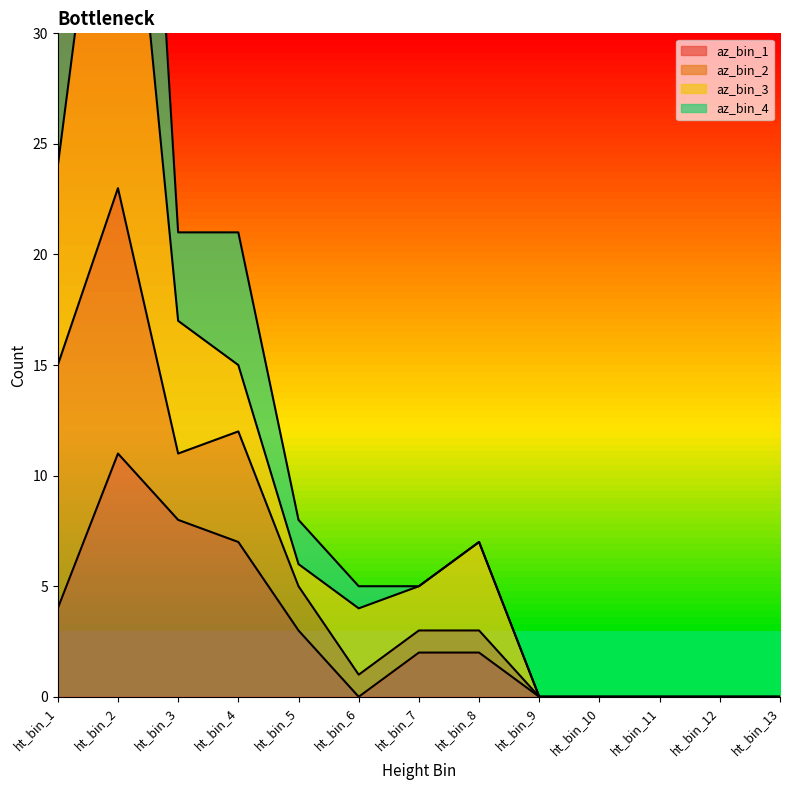

Which category has the highest value in the az_bin_1 series?

ht_bin_2